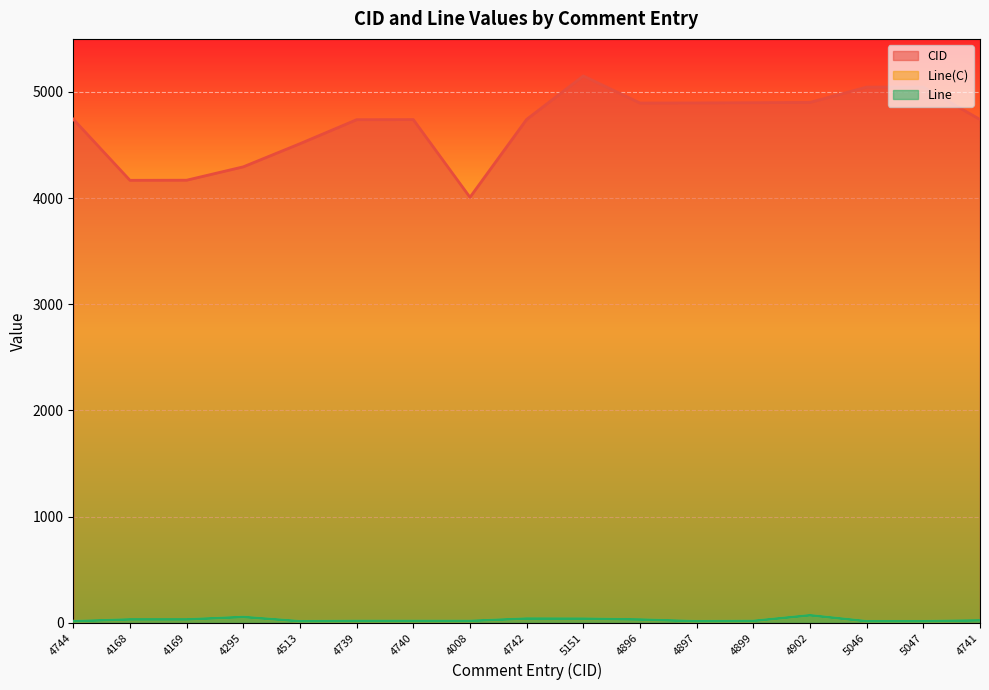

At which category does the chart reach its peak across all series?

5151